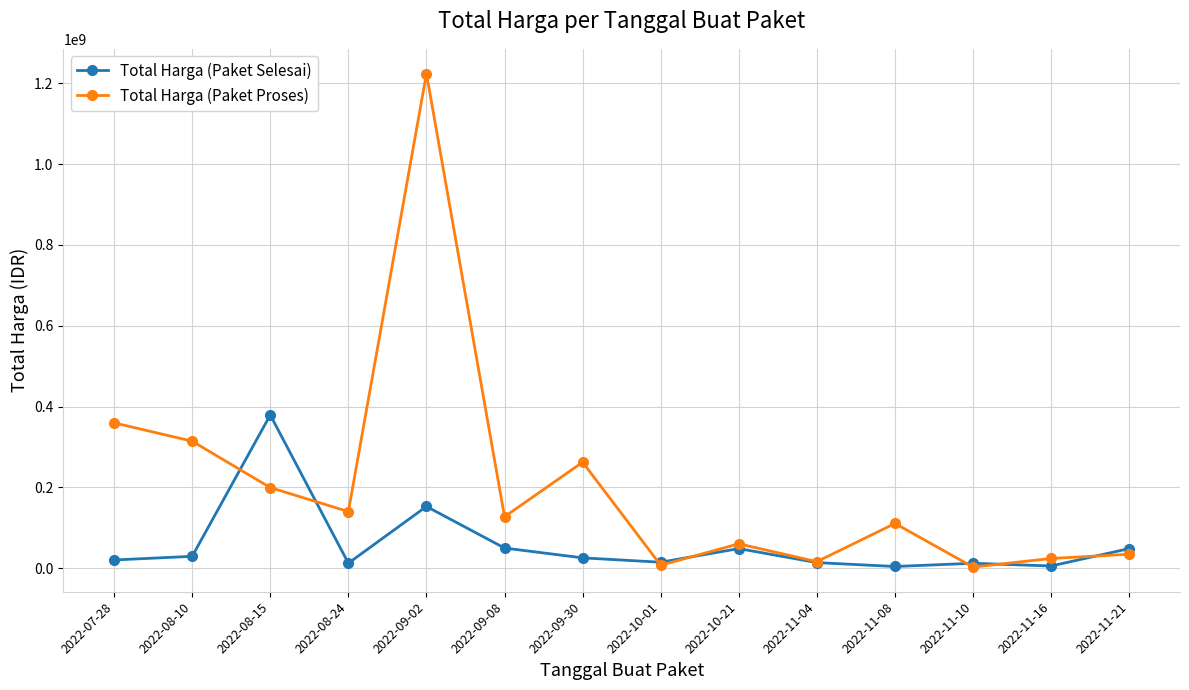

What is the total value across all series at 2022-11-16?

28773800